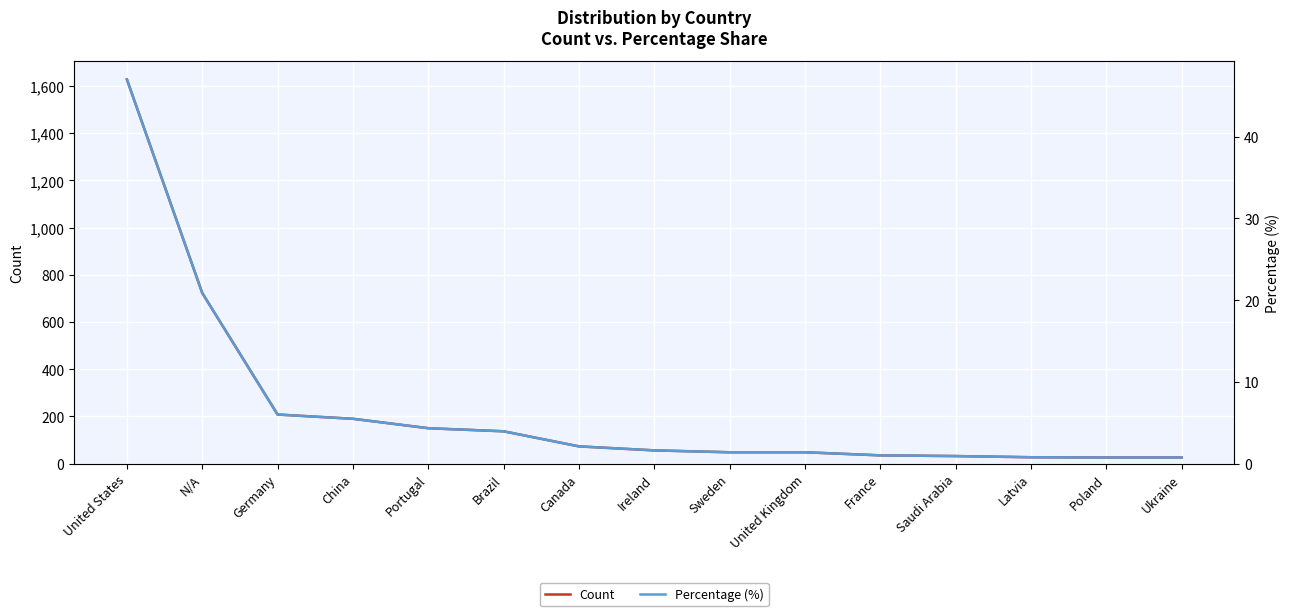

At which category is the sum across all series the highest?

United States